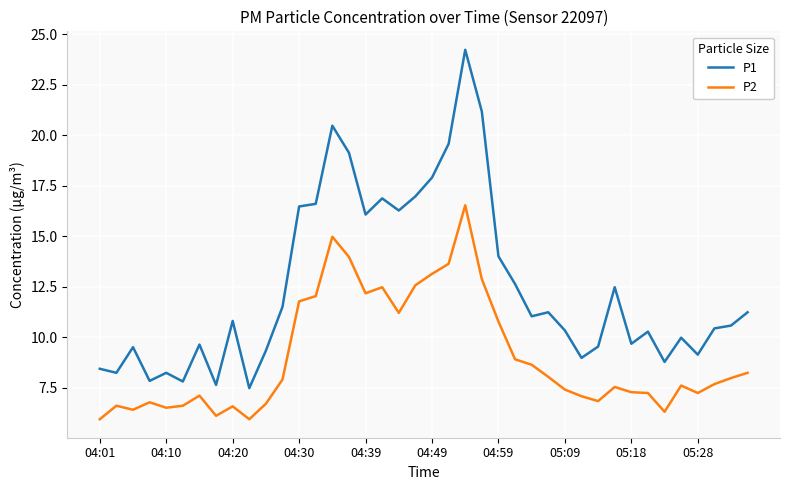

List the series in order of their overall mean, highest first.

P1, P2